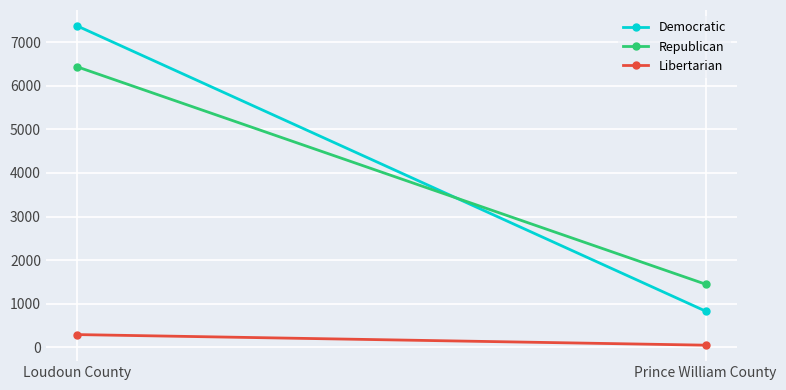

How many lines are shown in the chart?

3